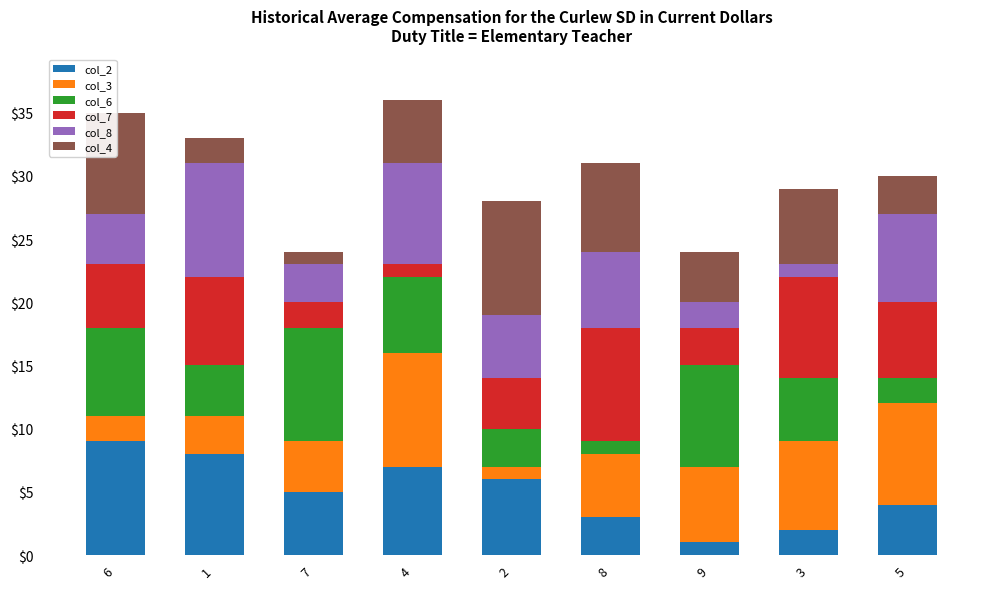

The col_2 series shows 3 at 7. True or false?

False